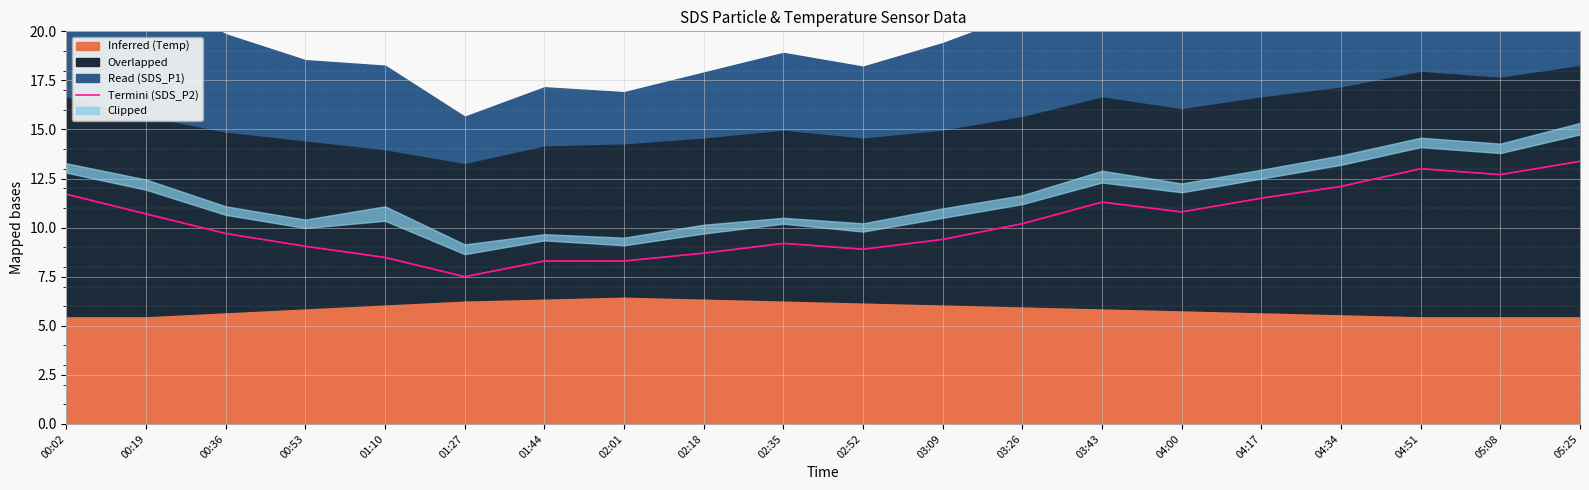

Read the value at 04:17.

11.5